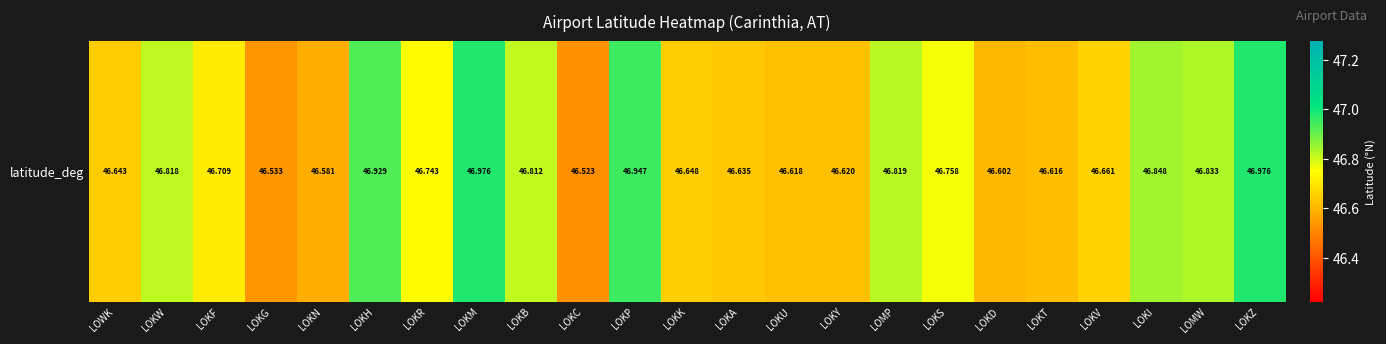

Is it true that the value at LOKV is 74.7?

False